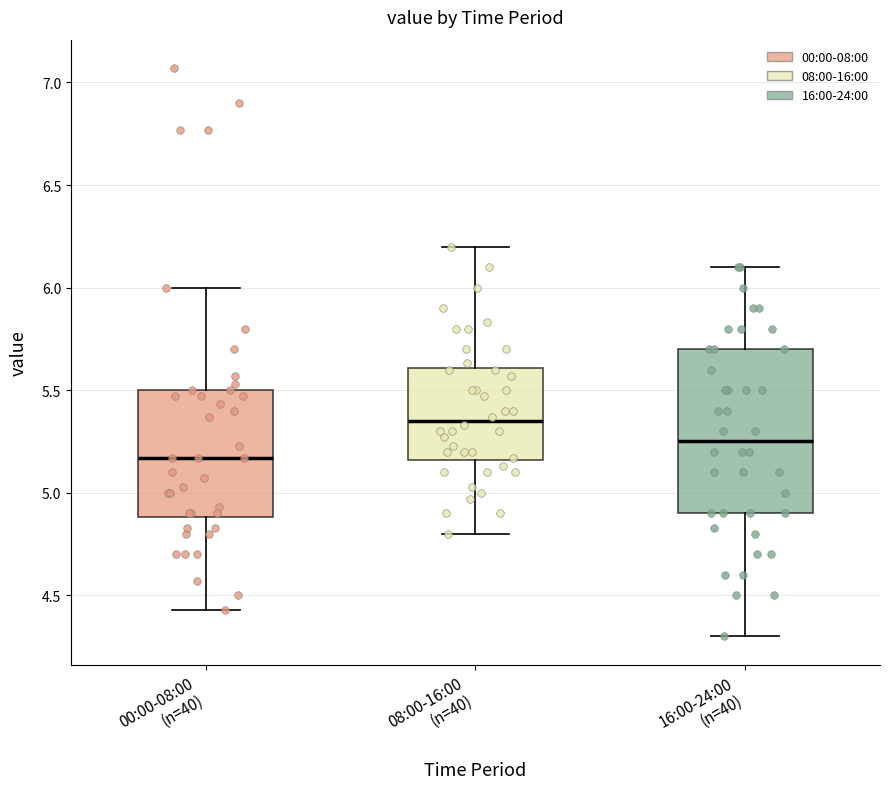

Reading left to right, transcribe this box plot: for each box, give where its median line is, the range the box spans, and where its two whiskers end, as read against the y-axis. The values are not printed on the chart, so give them approximately, as read against the axis.

00:00-08:00 (n=40): median 5.15, box 4.90 to 5.50, whiskers 4.45 to 6.00
08:00-16:00 (n=40): median 5.35, box 5.15 to 5.60, whiskers 4.80 to 6.20
16:00-24:00 (n=40): median 5.25, box 4.90 to 5.70, whiskers 4.30 to 6.10